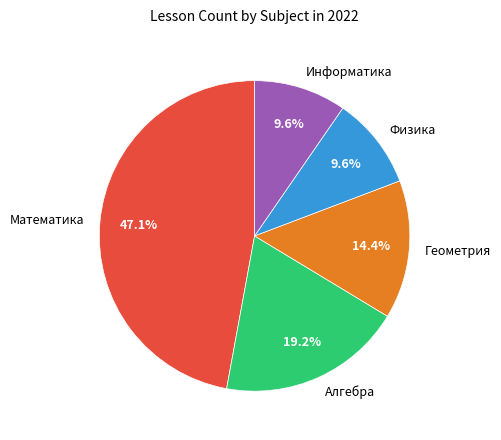

What is the largest slice in the pie chart?

Математика